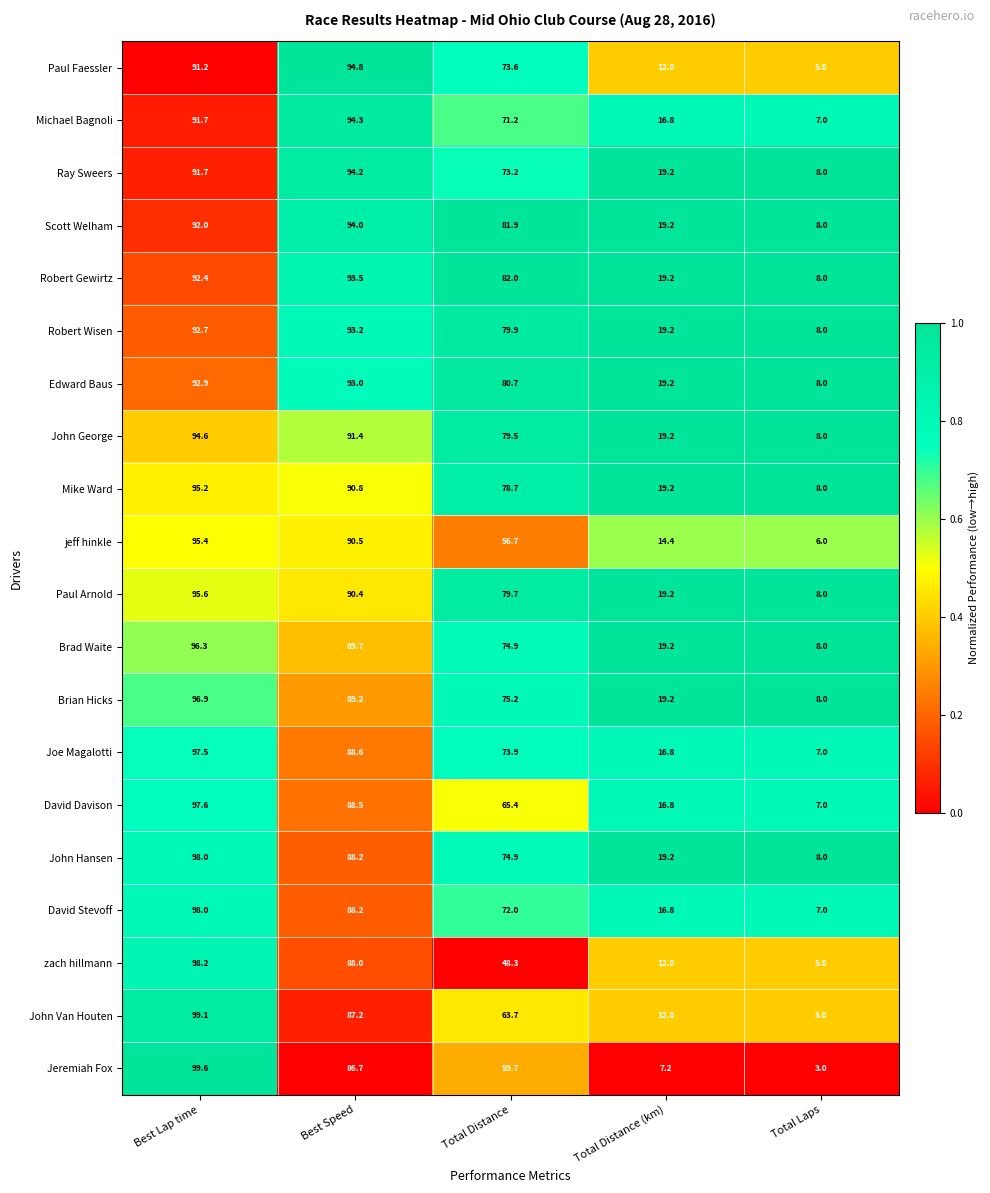

Which series changed the most between Total Distance and Total Laps?

Robert Gewirtz